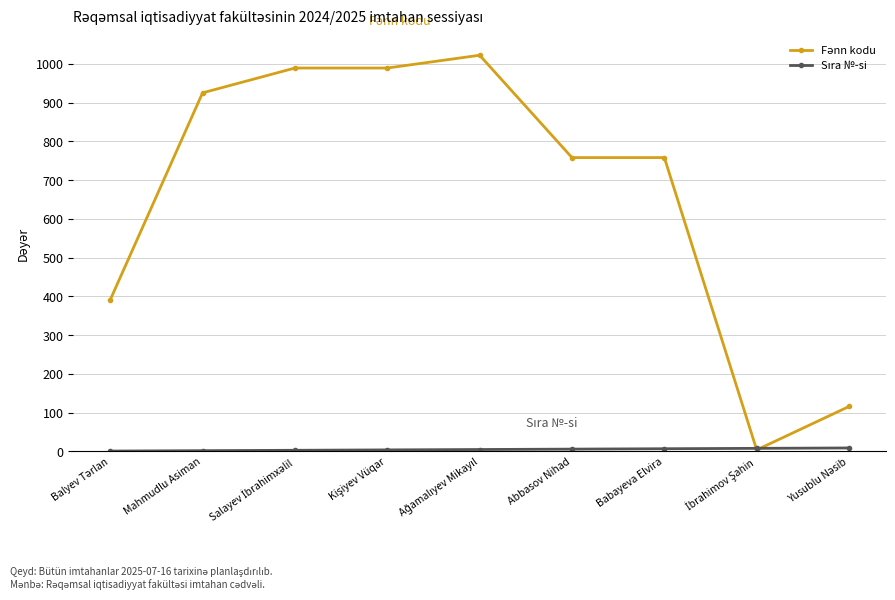

At how many categories does at least one series exceed 741?

6